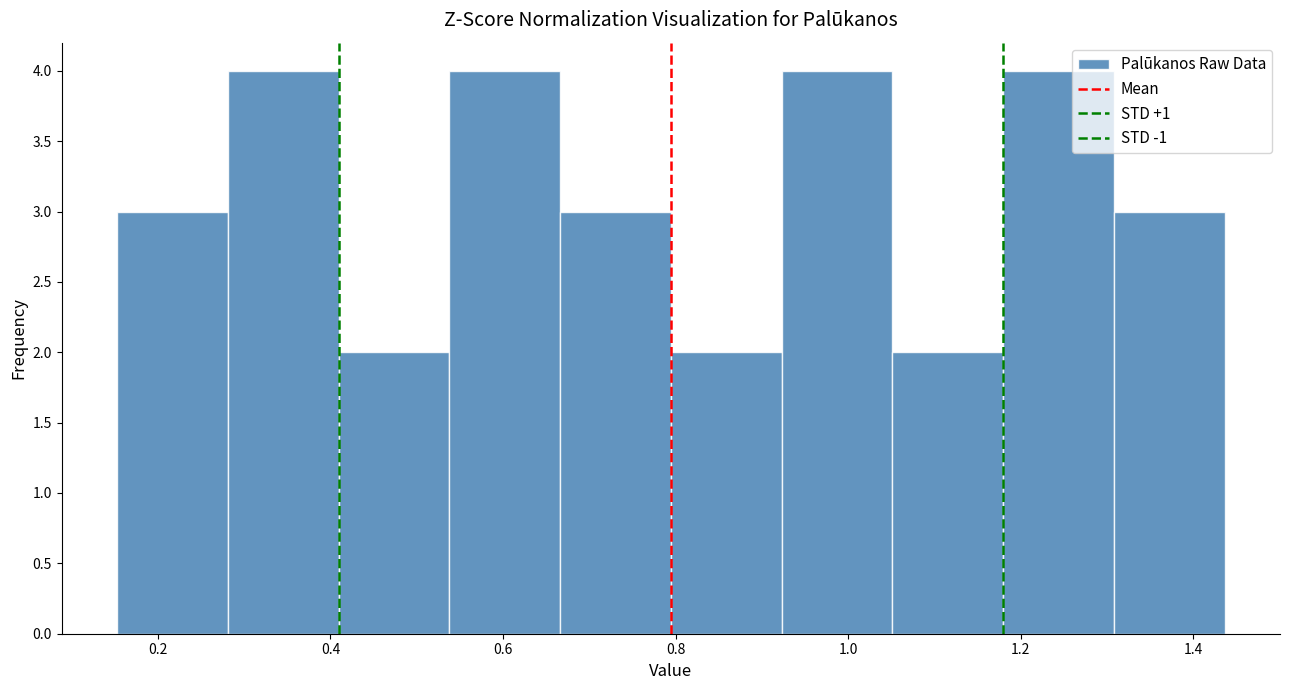

How tall is the bar that spans 1.30 to 1.44 on the x-axis? Neither the bar edges nor the heights are printed on the chart, so give them approximately, as read against the axes.

3